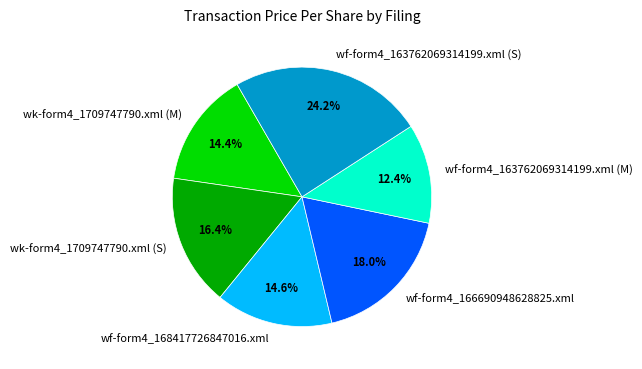

How many slices are in this pie chart?

6